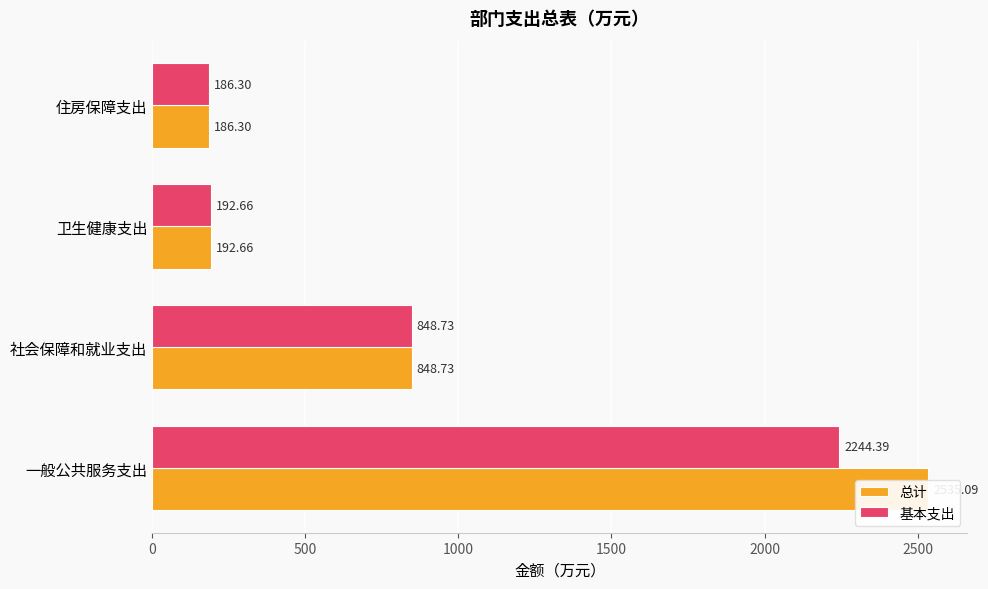

Reading left to right, transcribe all the data shown in this chart.

总计: 2535.1	848.7	192.7	186.3
基本支出: 2244.4	848.7	192.7	186.3